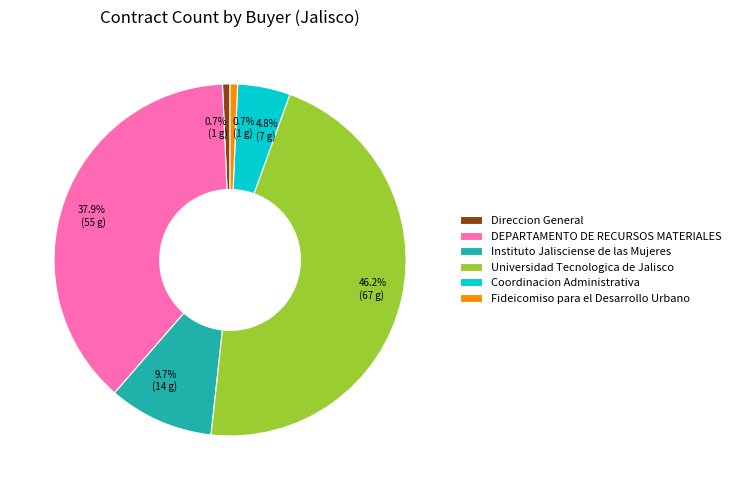

Which category has the biggest portion of the pie?

Universidad Tecnologica de Jalisco